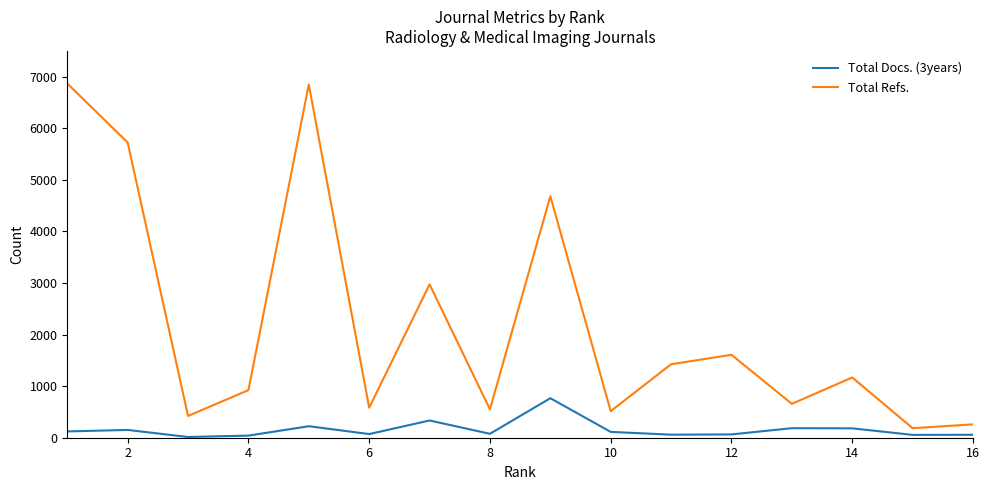

Is this an area chart (filled region under the line)?

No